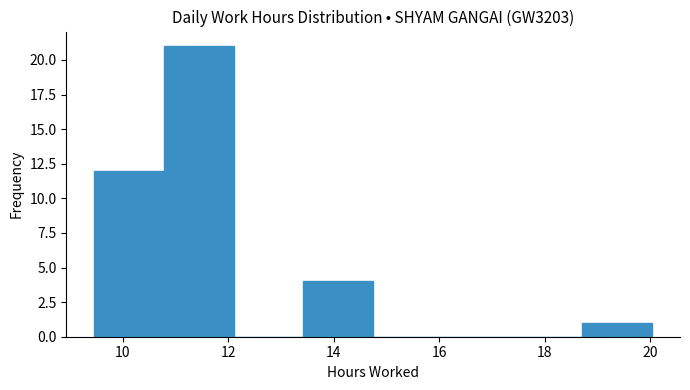

How tall is the bar that spans 10.8 to 12.2 on the x-axis? Neither the bar edges nor the heights are printed on the chart, so give them approximately, as read against the axes.

21